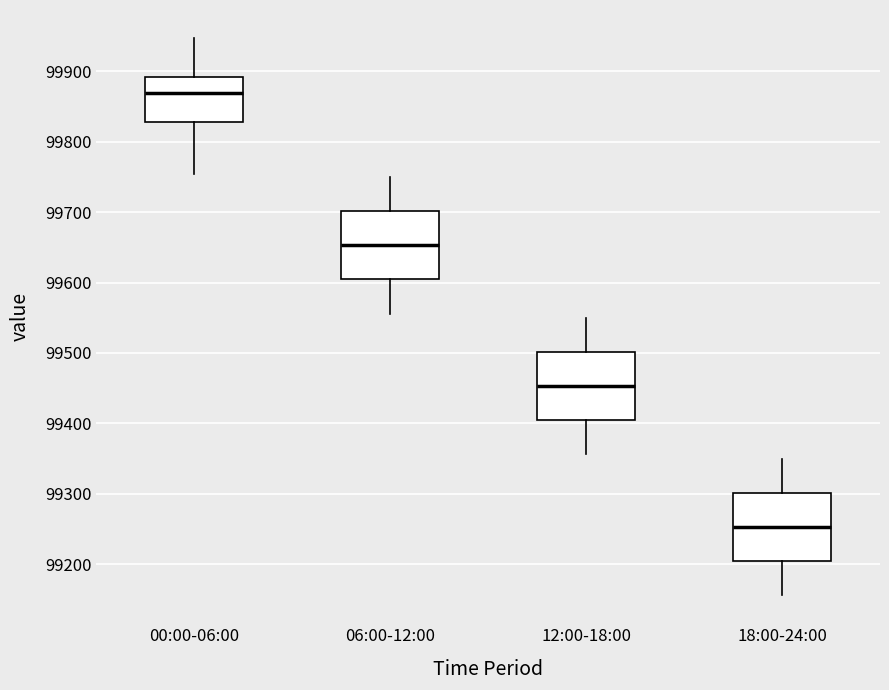

Which box has the highest median line?

00:00-06:00